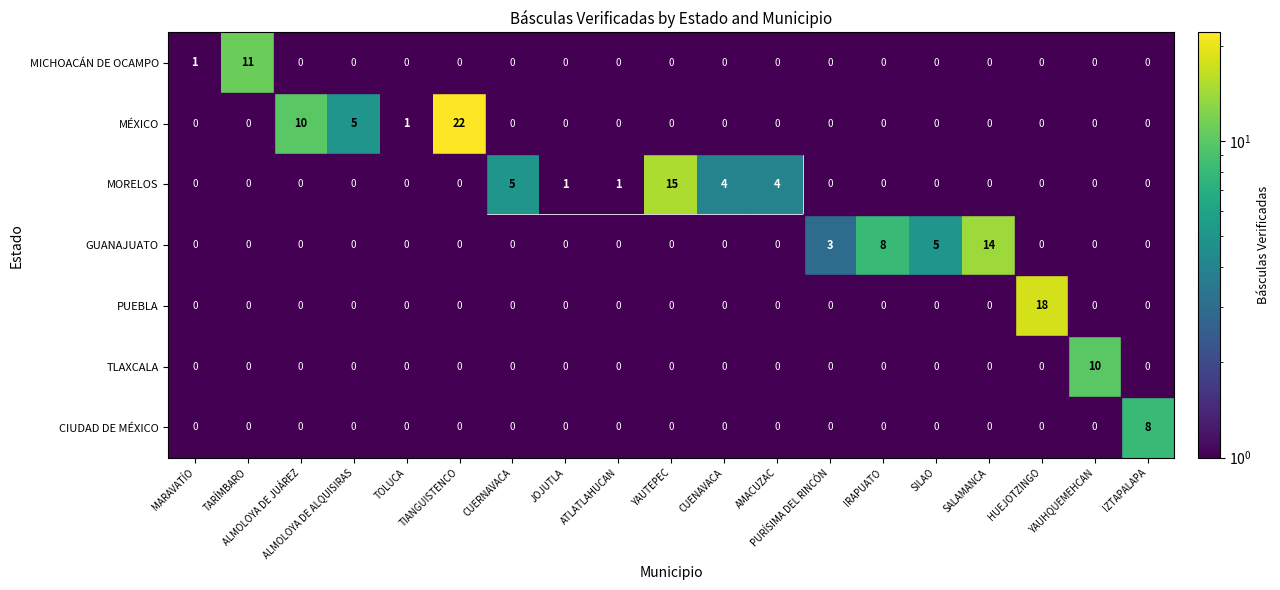

True or false: MÉXICO has a value of 5 at TIANGUISTENCO.

False